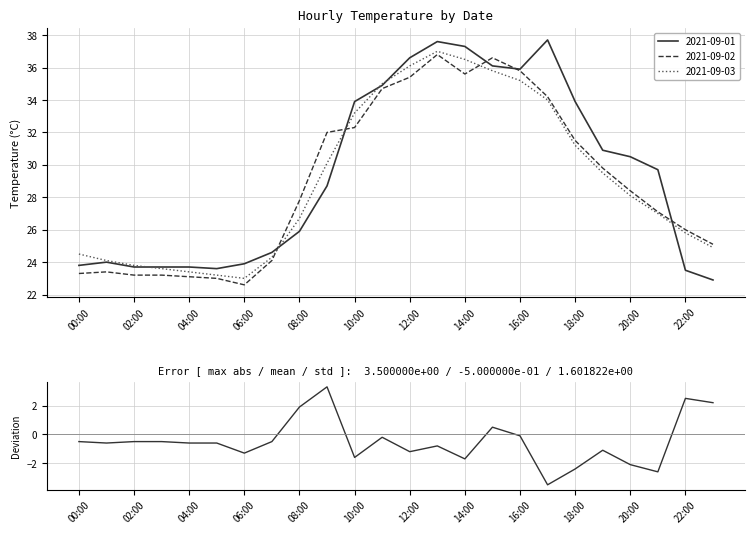

What is the difference between the maximum and minimum values?

6.8